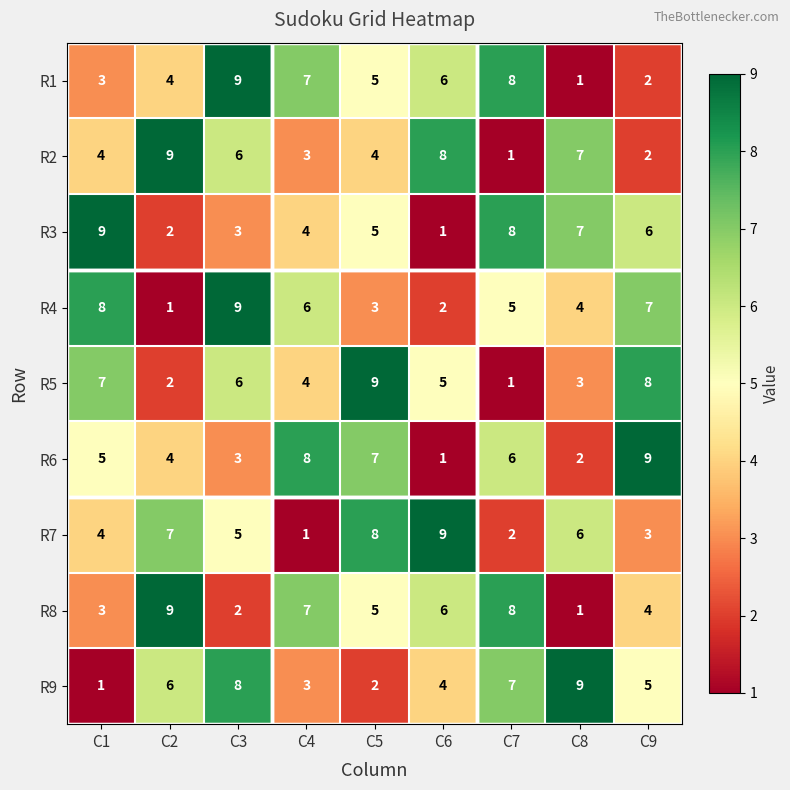

How many R6 values are between 3 and 7?

5